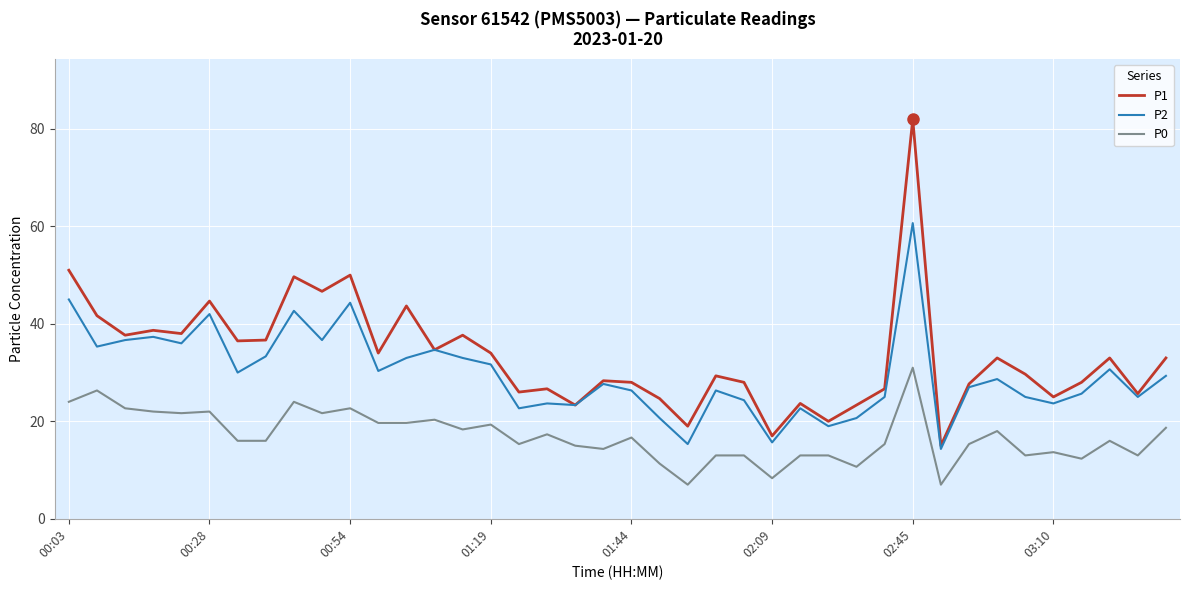

True or false: P0 and P2 cross at least once.

False